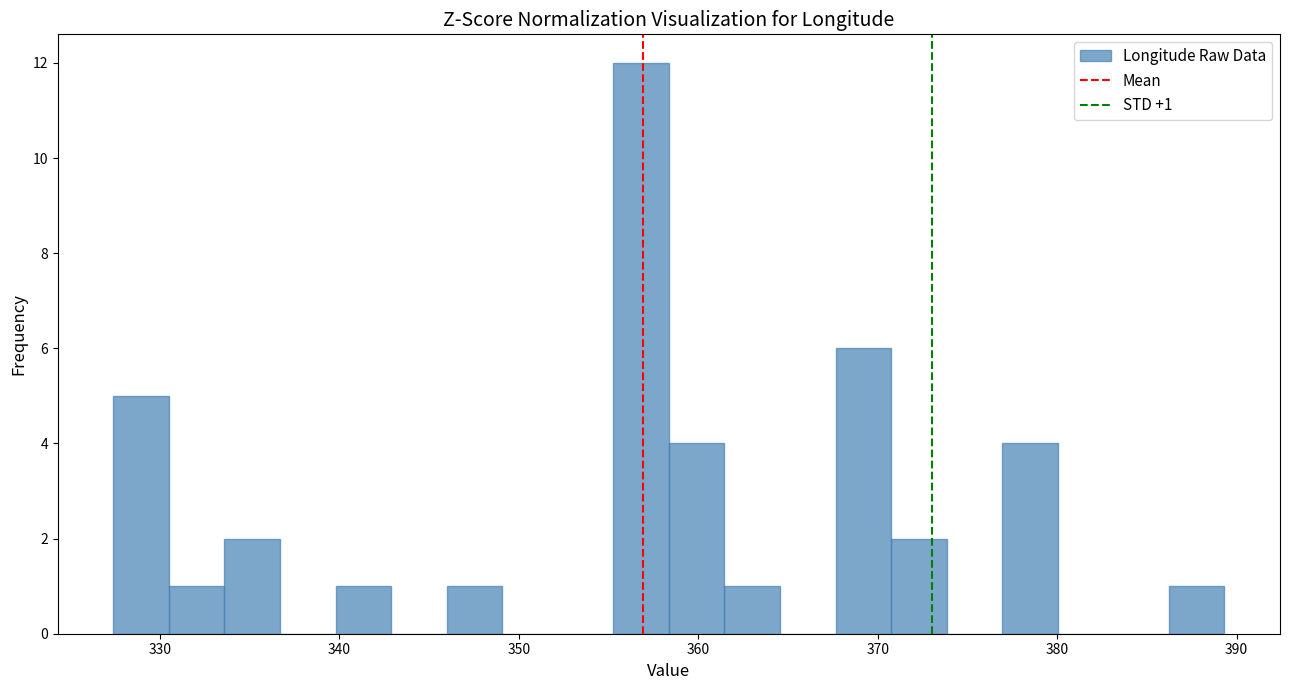

Around what value on the x-axis is the tallest bar? Give the approximate position of its centre, as read against the axis.

357